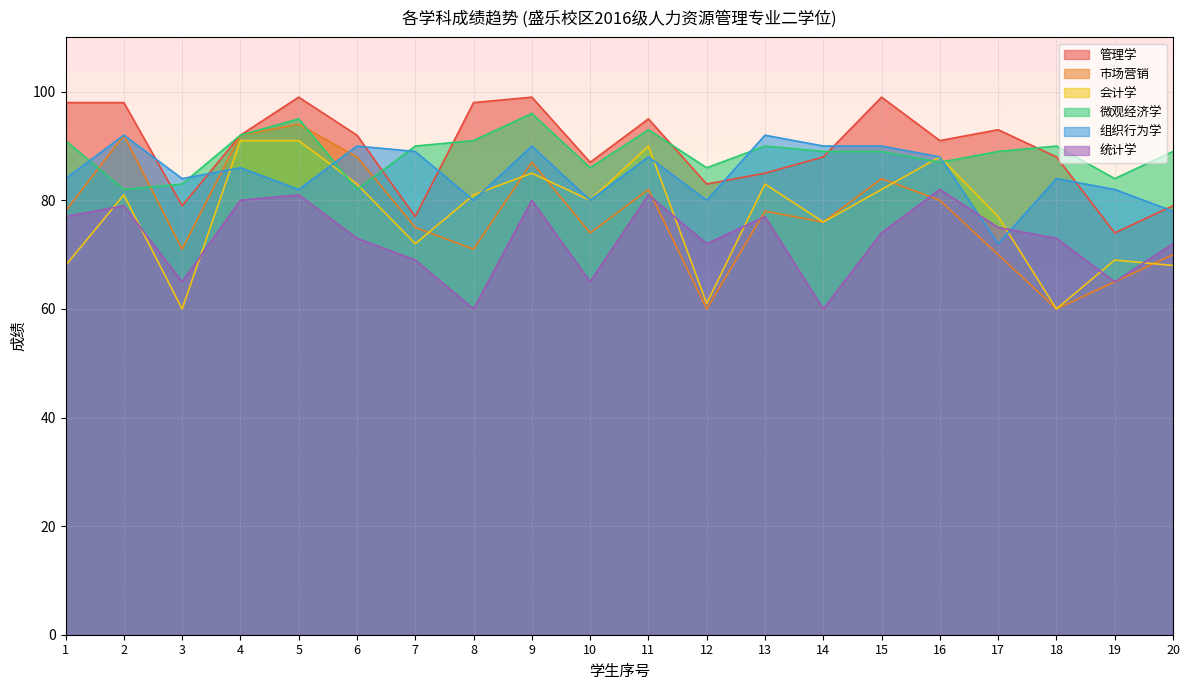

Reading left to right, extract all data points from this chart.

管理学: 1=98	2=98	3=79	4=92	5=99	6=92	7=77	8=98	9=99	10=87	11=95	12=83	13=85	14=88	15=99	16=91	17=93	18=88	19=74	20=79
市场营销: 1=78	2=92	3=71	4=92	5=94	6=88	7=75	8=71	9=87	10=74	11=82	12=60	13=78	14=76	15=84	16=80	17=70	18=60	19=65	20=70
会计学: 1=68	2=81	3=60	4=91	5=91	6=83	7=72	8=81	9=85	10=80	11=90	12=61	13=83	14=76	15=82	16=88	17=77	18=60	19=69	20=68
微观经济学: 1=91	2=82	3=83	4=92	5=95	6=82	7=90	8=91	9=96	10=86	11=93	12=86	13=90	14=89	15=89	16=87	17=89	18=90	19=84	20=89
组织行为学: 1=84	2=92	3=84	4=86	5=82	6=90	7=89	8=80	9=90	10=80	11=88	12=80	13=92	14=90	15=90	16=88	17=72	18=84	19=82	20=78
统计学: 1=77	2=79	3=65	4=80	5=81	6=73	7=69	8=60	9=80	10=65	11=81	12=72	13=77	14=60	15=74	16=82	17=75	18=73	19=65	20=72